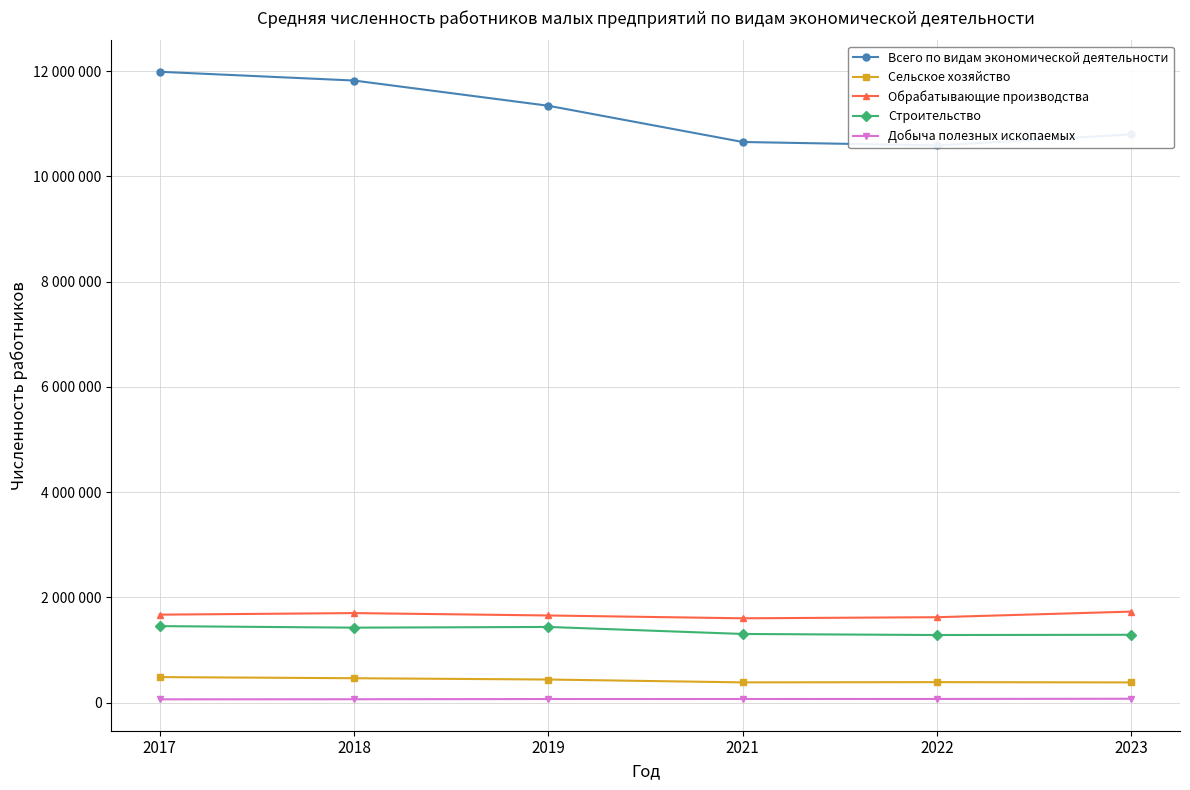

True or false: Всего по видам экономической деятельности has a value of 17462549.6 at 2023.

False